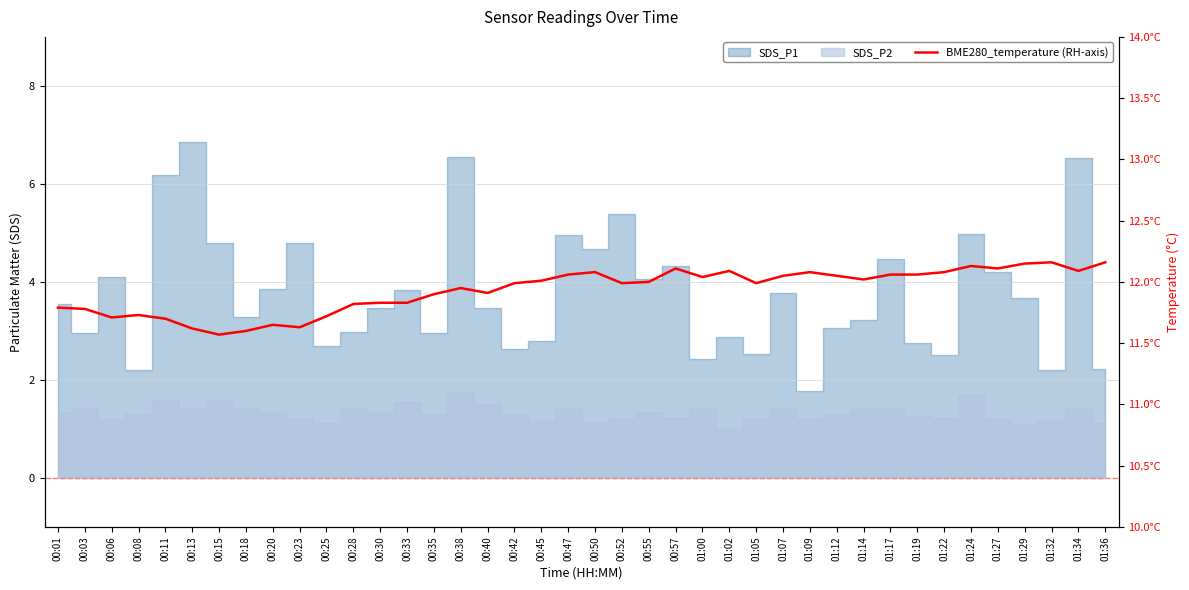

Which has a higher value, 00:08 or 00:40?

00:40